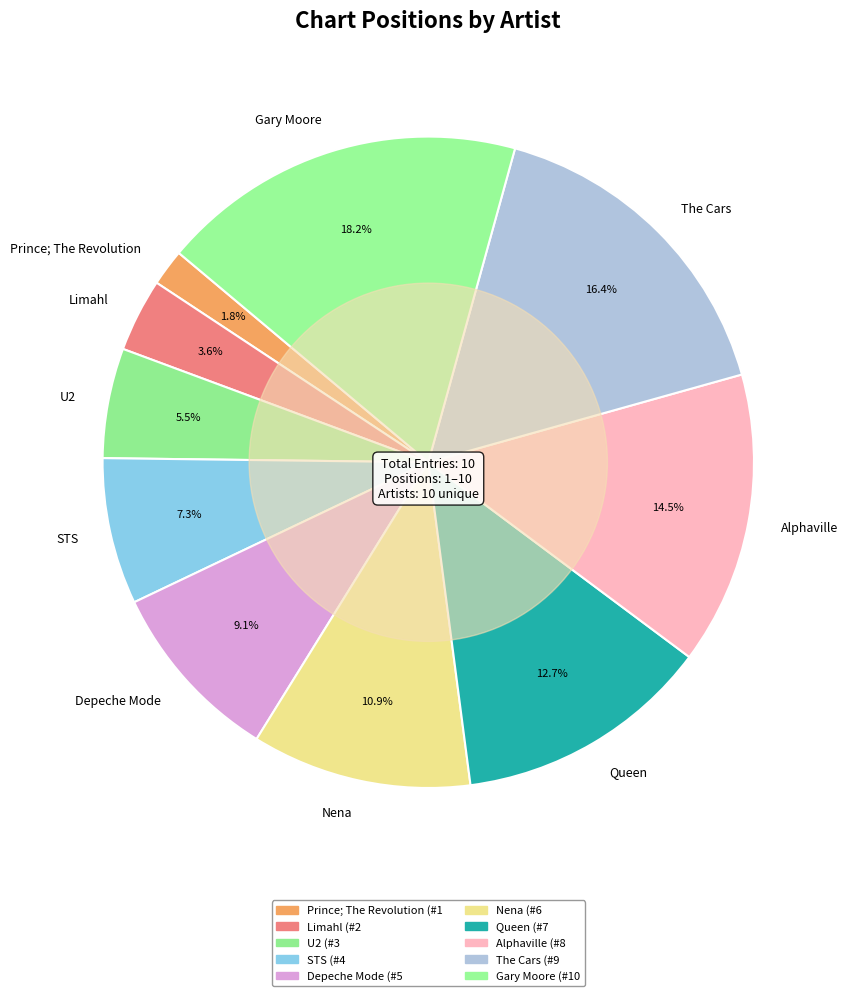

Is there a majority slice in this chart?

No